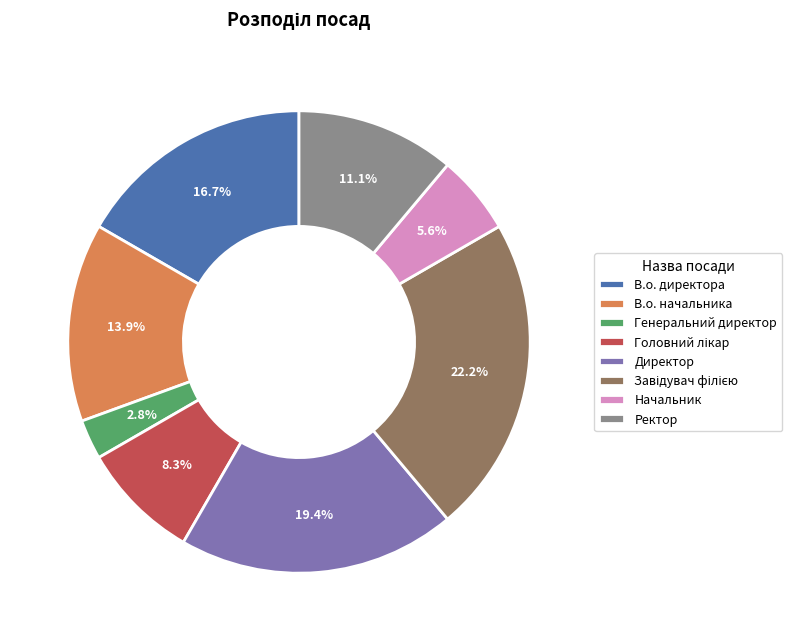

To the nearest percent, what is the difference between the largest and smallest slice percentages?

19%